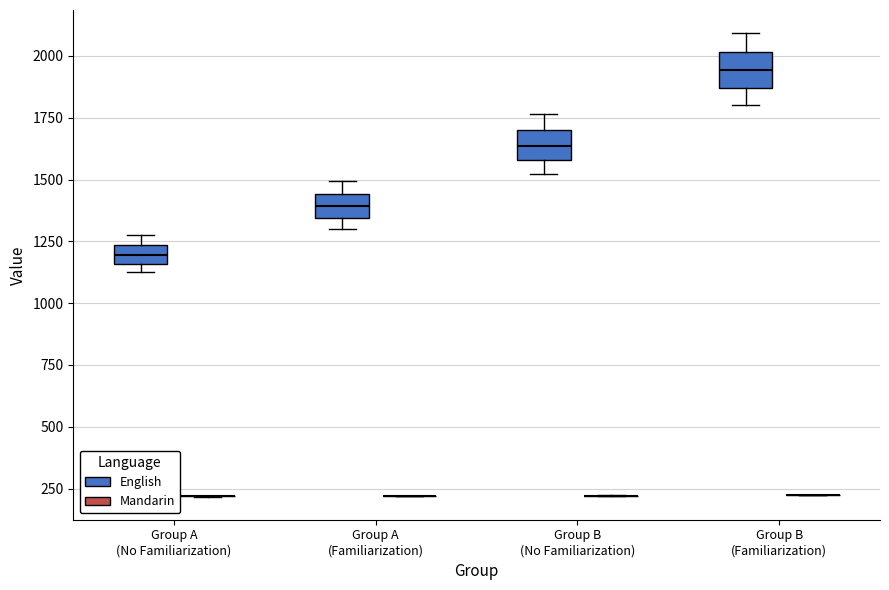

Reading left to right, read every box against the y-axis: the position of its median line, the range the box covers, and the ends of its whiskers. The values are not printed on the chart, so give them approximately, as read against the axis.

Group A (No Familiarization) (English): median 1200, box 1150 to 1250, whiskers 1100 to 1300
Group A (No Familiarization) (Mandarin): box collapsed to a line at 200, whiskers 200 to 200
Group A (Familiarization) (English): median 1400, box 1350 to 1450, whiskers 1300 to 1500
Group A (Familiarization) (Mandarin): box collapsed to a line at 200, whiskers 200 to 200
Group B (No Familiarization) (English): median 1650, box 1600 to 1700, whiskers 1500 to 1750
Group B (No Familiarization) (Mandarin): box collapsed to a line at 200, whiskers 200 to 200
Group B (Familiarization) (English): median 1950, box 1850 to 2000, whiskers 1800 to 2100
Group B (Familiarization) (Mandarin): box collapsed to a line at 200, whiskers 200 to 200